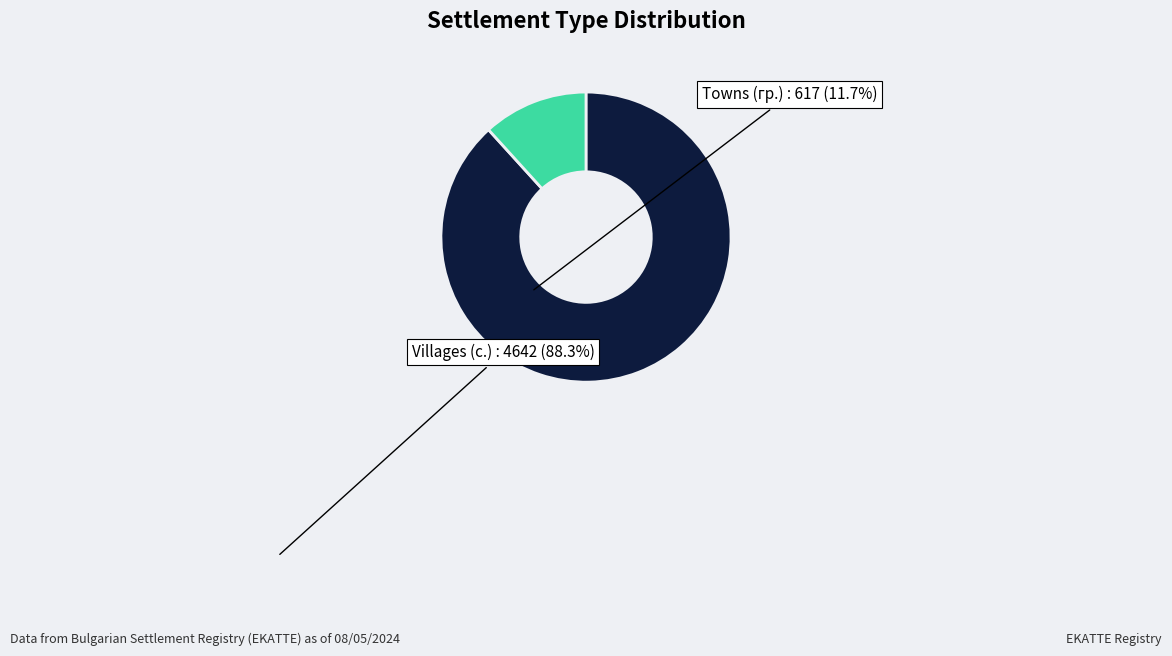

Is the sum of Villages (с.) and Towns (гр.) greater than half?

Yes